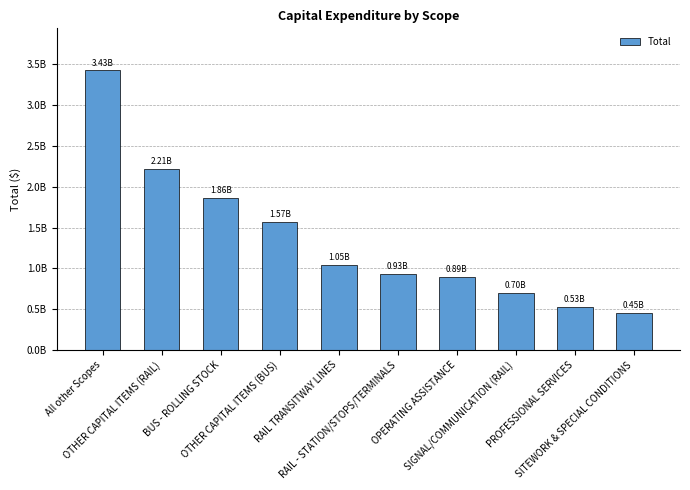

Reading left to right, list all the values displayed in this chart.

3426317499.9	2214662611.0	1864648317.0	1572328768.0	1045418748.0	930810609.0	892486870.0	703210117.0	527880312.0	452327094.0